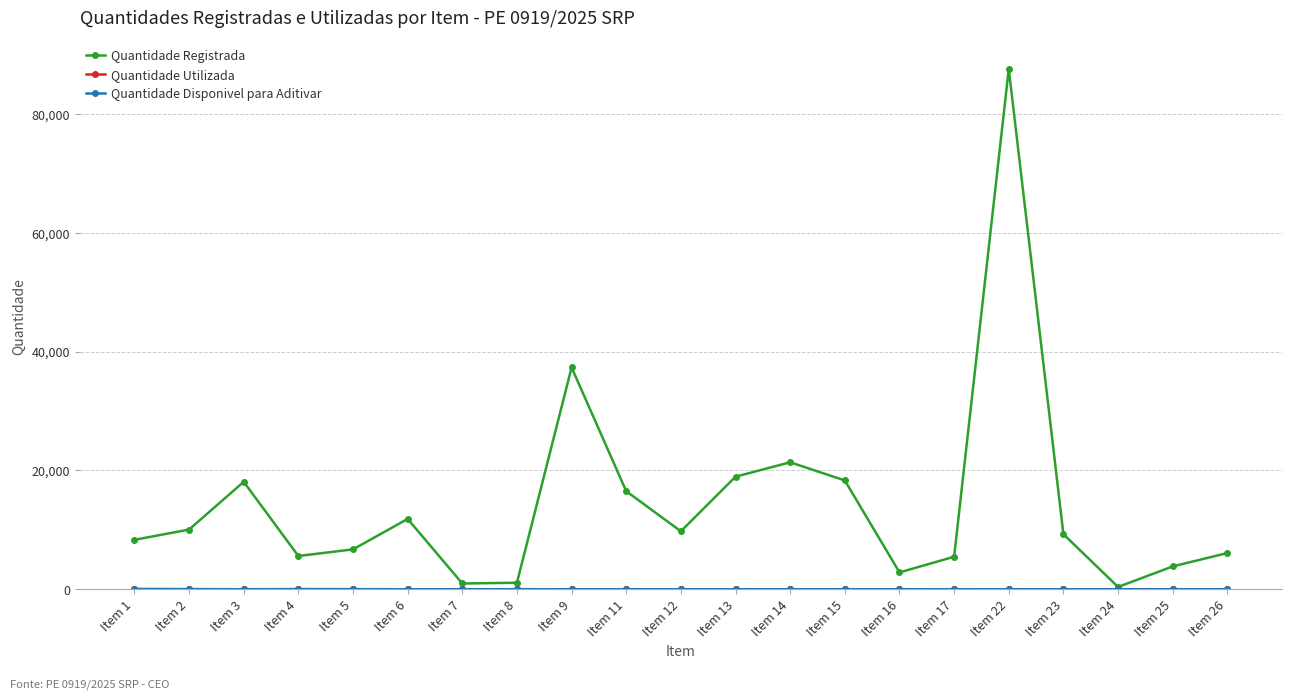

Which series has the widest spread of values?

Quantidade Registrada